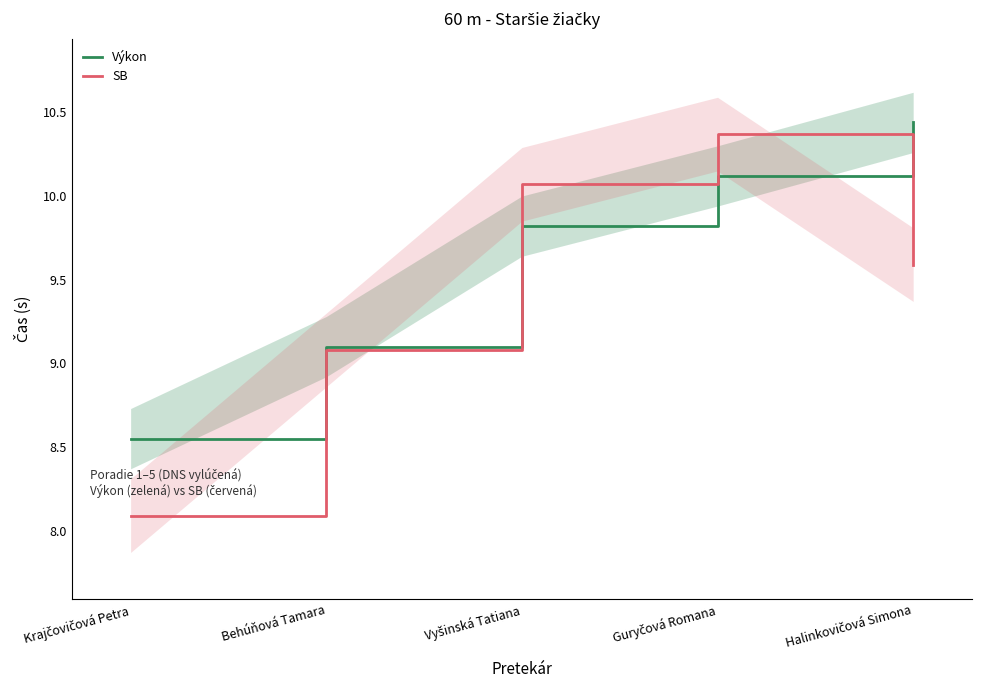

What is the total value across all series at Behúňová Tamara?

18.2